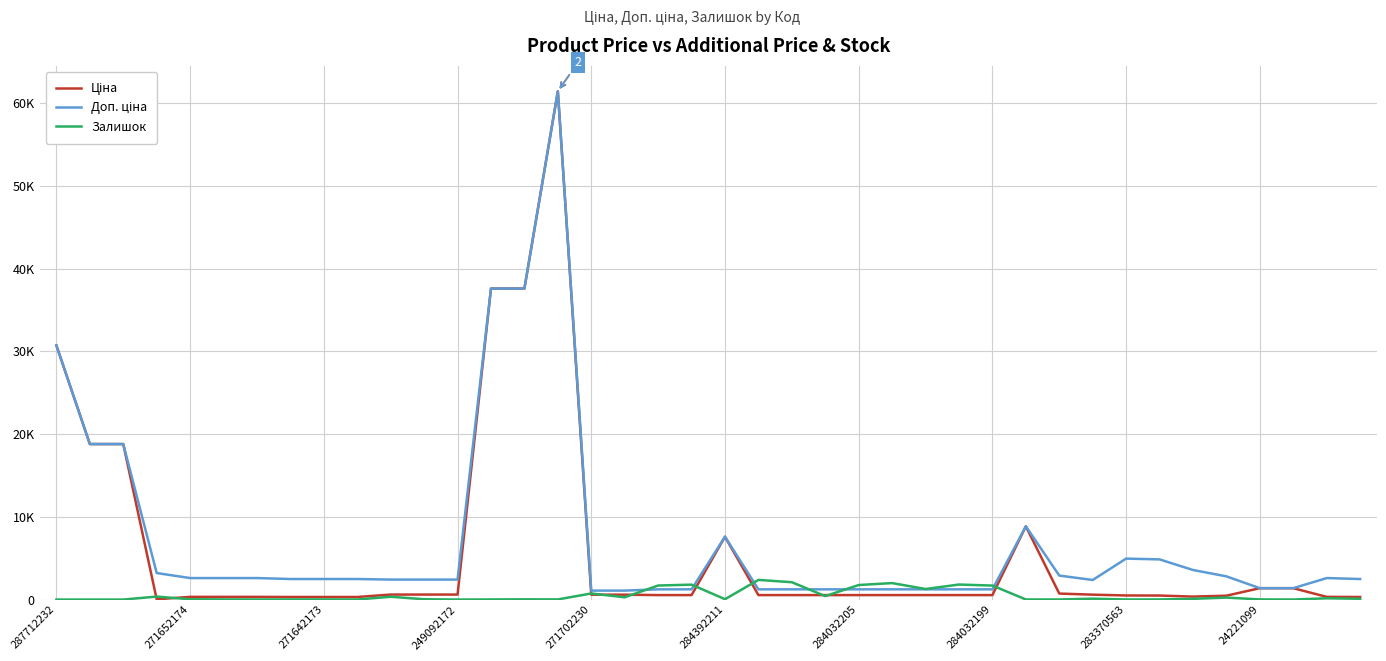

Does the chart have visible grid lines?

Yes